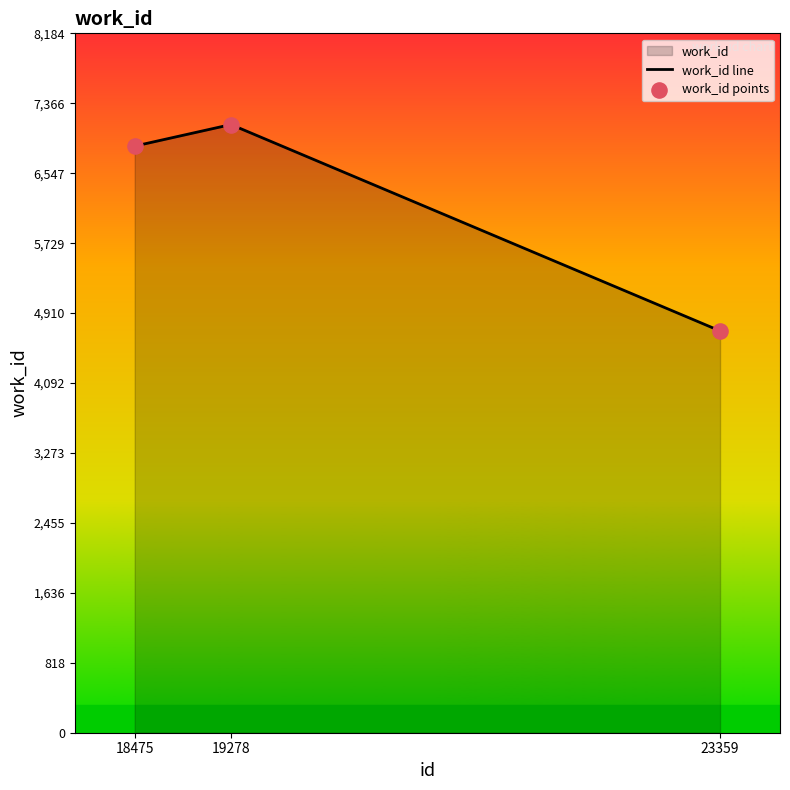

Is the value of work_id points at 18475 greater than the value of work_id line at 19278?

No